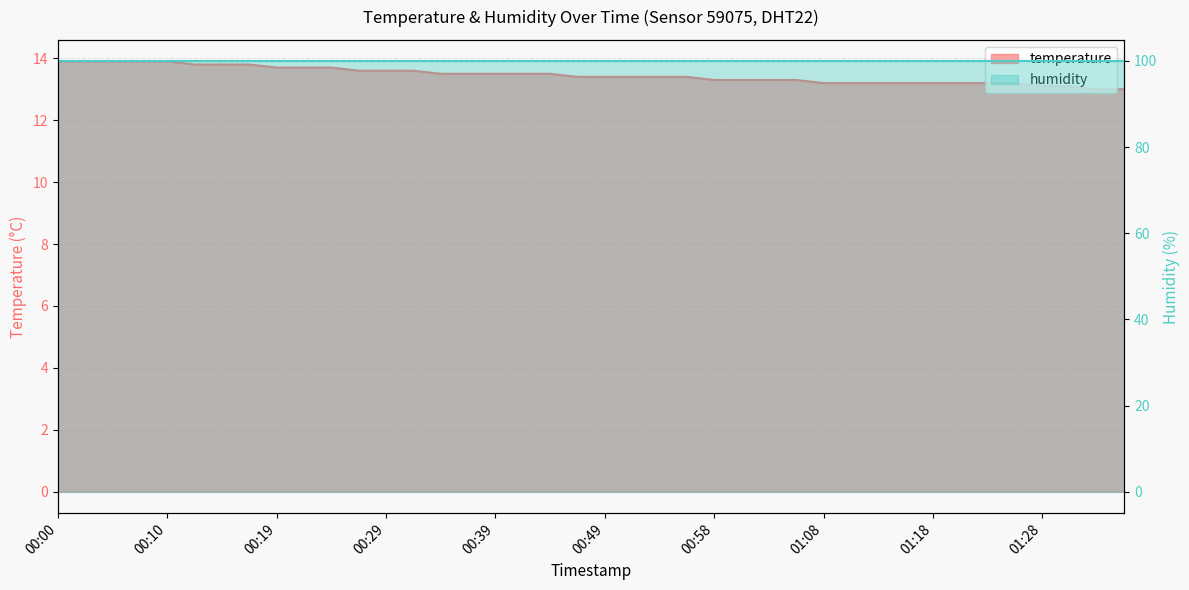

Rank the categories by value from highest to lowest.

00:00, 00:02, 00:05, 00:07, 00:10, 00:12, 00:15, 00:17, 00:19, 00:22, 00:24, 00:27, 00:29, 00:32, 00:34, 00:37, 00:39, 00:41, 00:44, 00:46, 00:49, 00:51, 00:54, 00:56, 00:58, 01:01, 01:03, 01:06, 01:08, 01:11, 01:13, 01:16, 01:18, 01:20, 01:23, 01:25, 01:28, 01:30, 01:33, 01:35